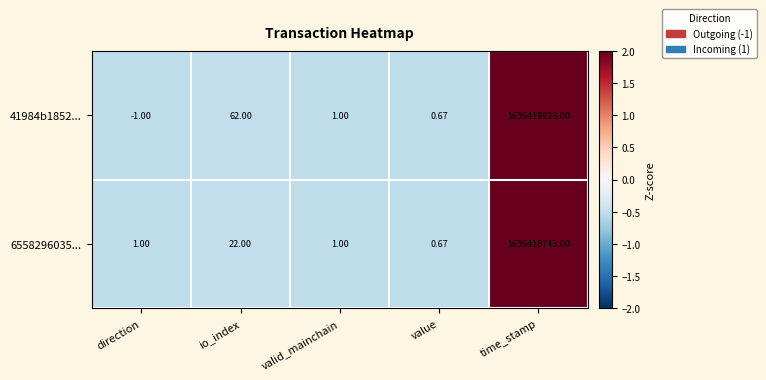

At io_index, list the series in order from largest to smallest.

41984b1852..., 6558296035...